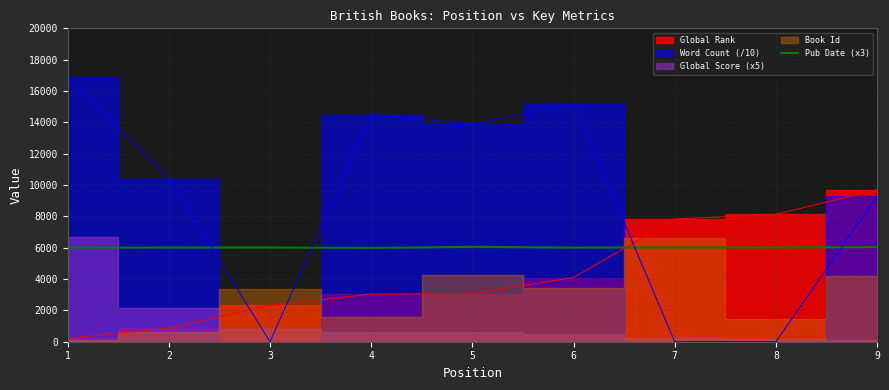

The value of Pub Date (x3) at 6 is 6009. True or false?

True